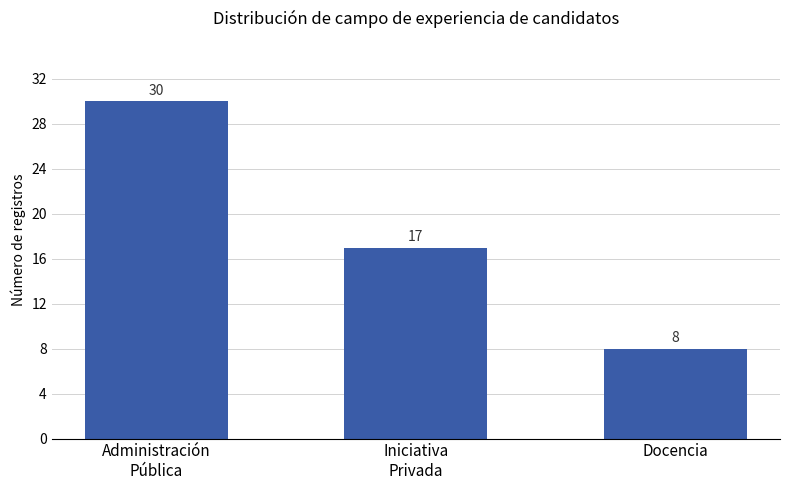

At which label does the data first exceed 17?

Administración
Pública